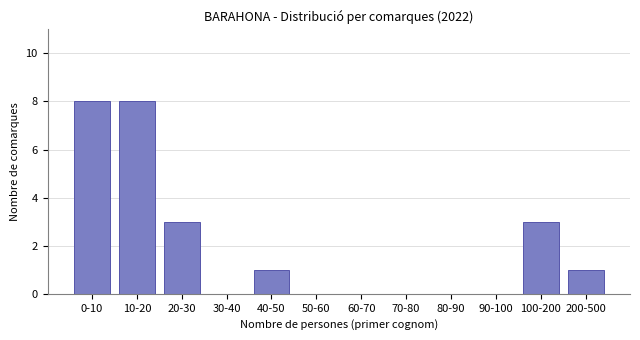

Reading left to right, extract all data points from this chart.

0-10=8	10-20=8	20-30=3	30-40=0	40-50=1	50-60=0	60-70=0	70-80=0	80-90=0	90-100=0	100-200=3	200-500=1